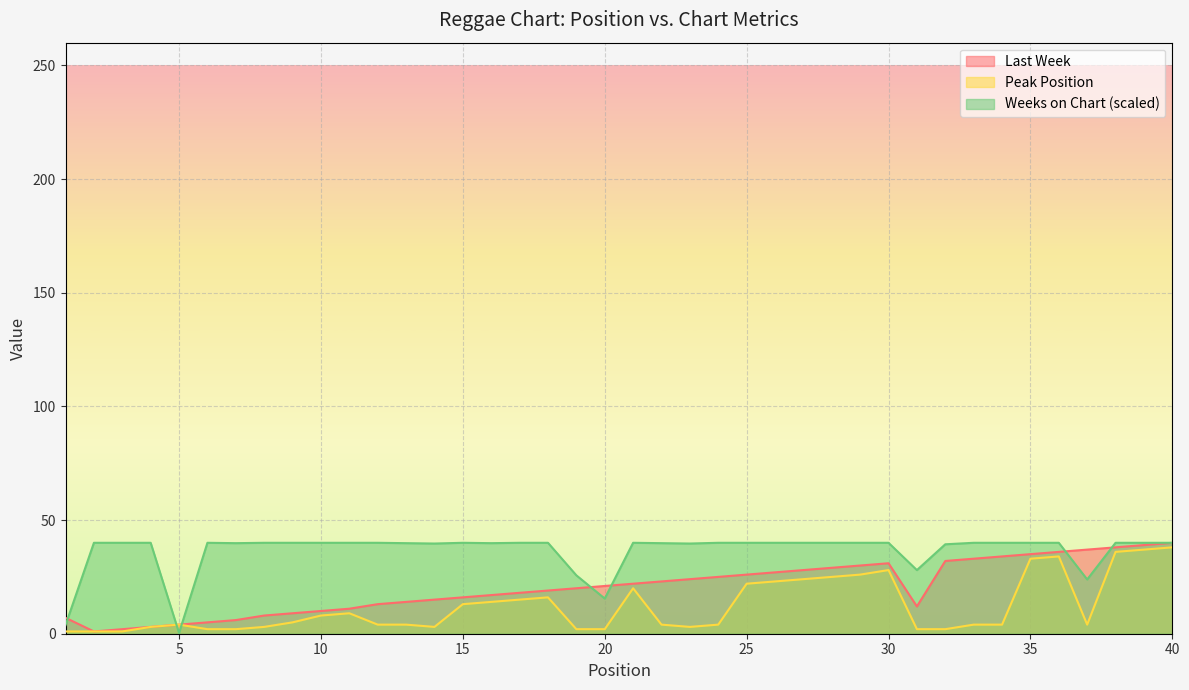

Does the chart display data point markers on the line(s)?

No